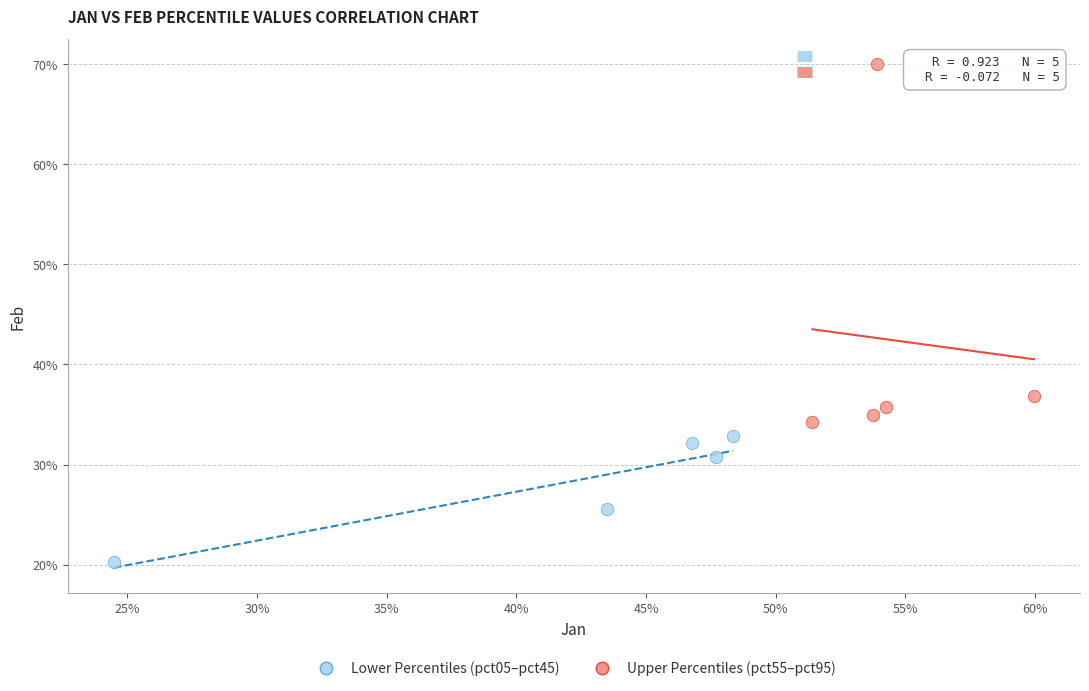

Which series has the widest spread of Y values?

Upper Percentiles (pct55–pct95)